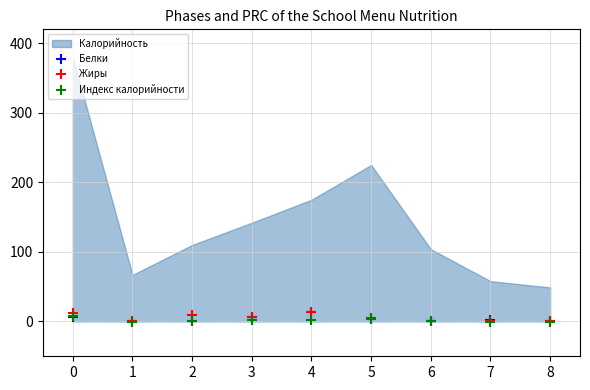

Which series contains the lowest Y value?

Индекс калорийности